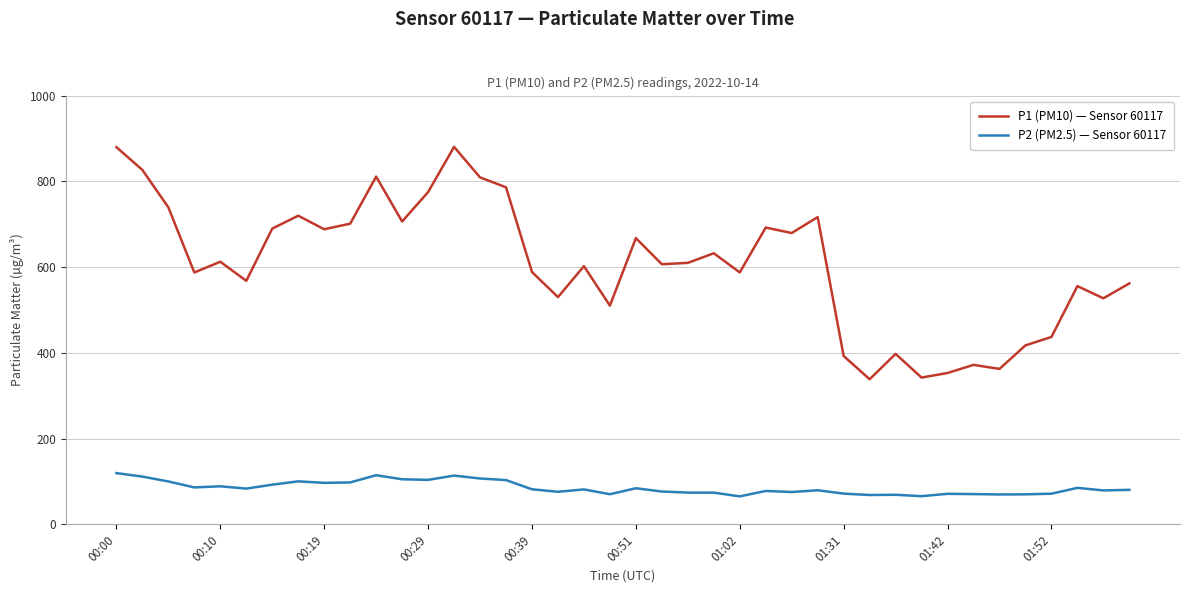

Rank the series by their average value, from highest to lowest.

P1 (PM10) — Sensor 60117, P2 (PM2.5) — Sensor 60117